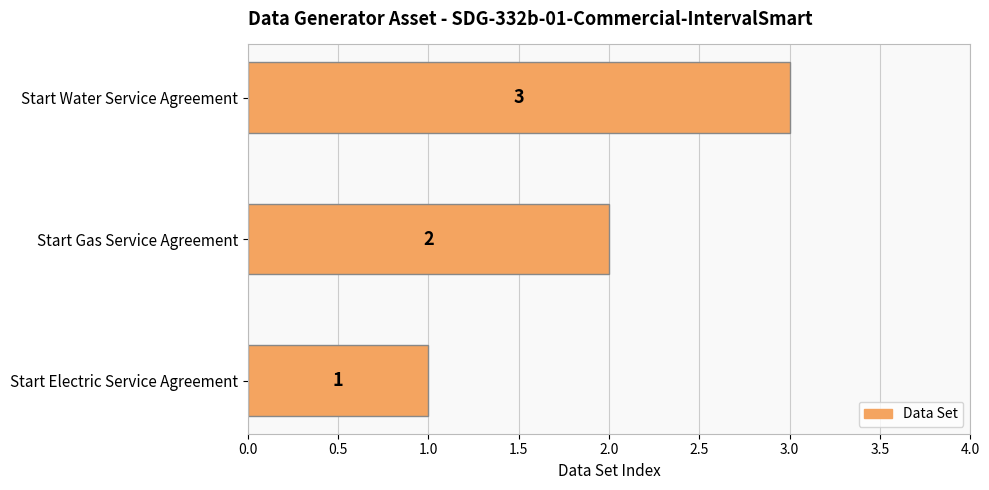

At which label is the value closest to 2?

Start Gas Service Agreement